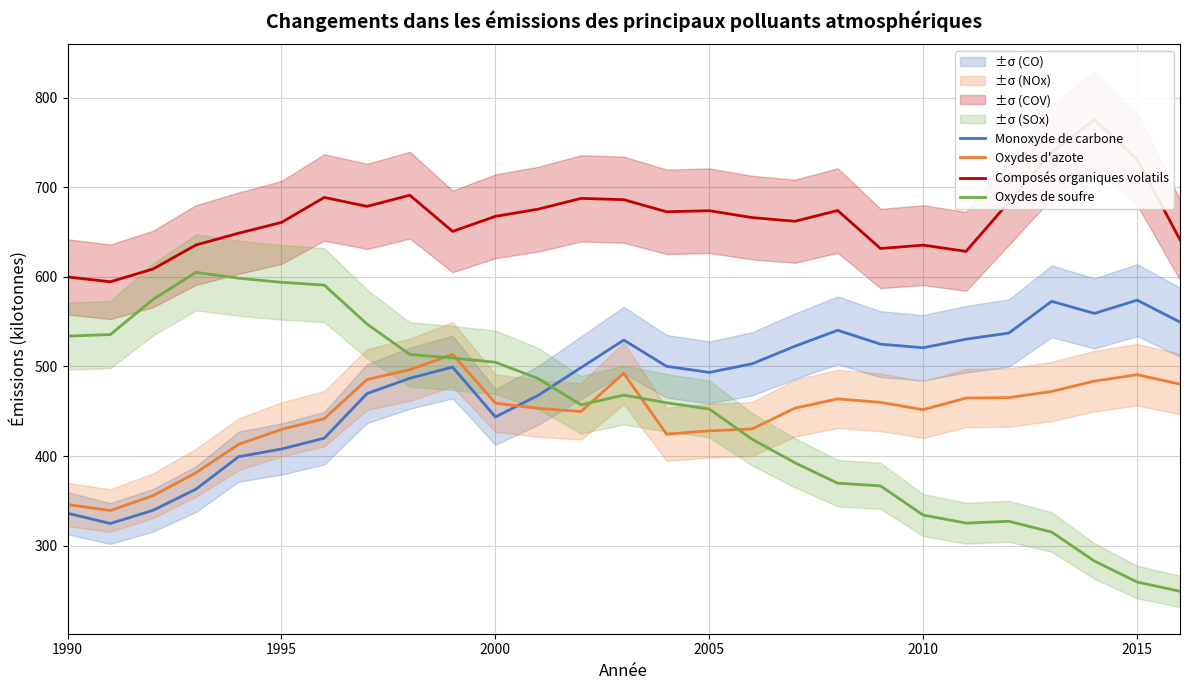

True or false: Monoxyde de carbone and Composés organiques volatils intersect in this chart.

False